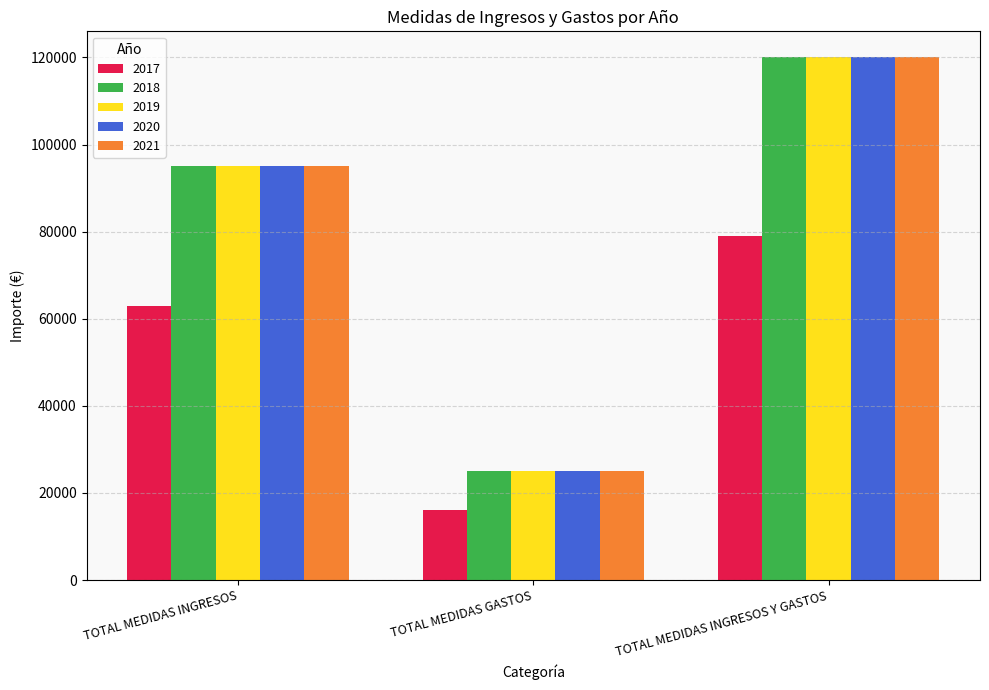

Which category has the lowest value across all series?

TOTAL MEDIDAS GASTOS